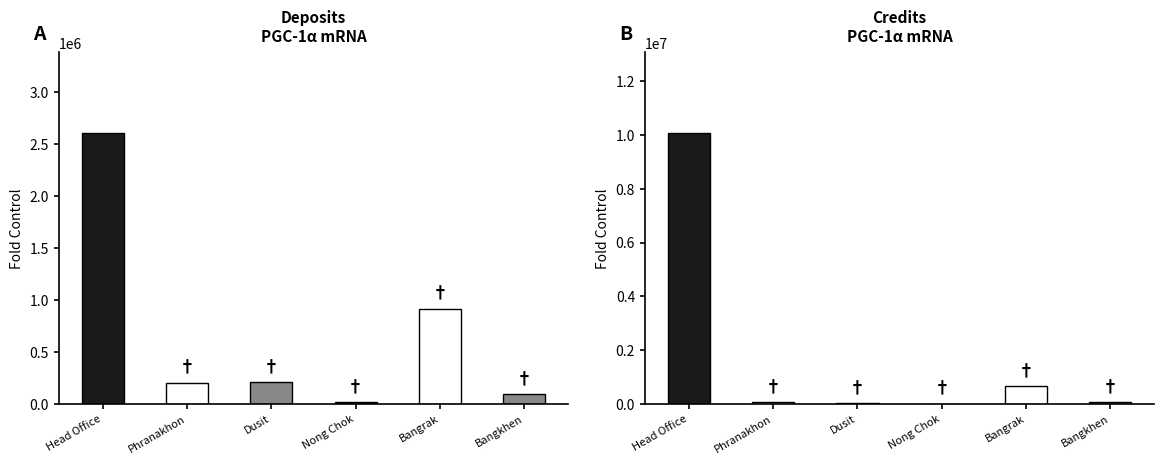

Between Phranakhon and Dusit, which is larger?

Dusit